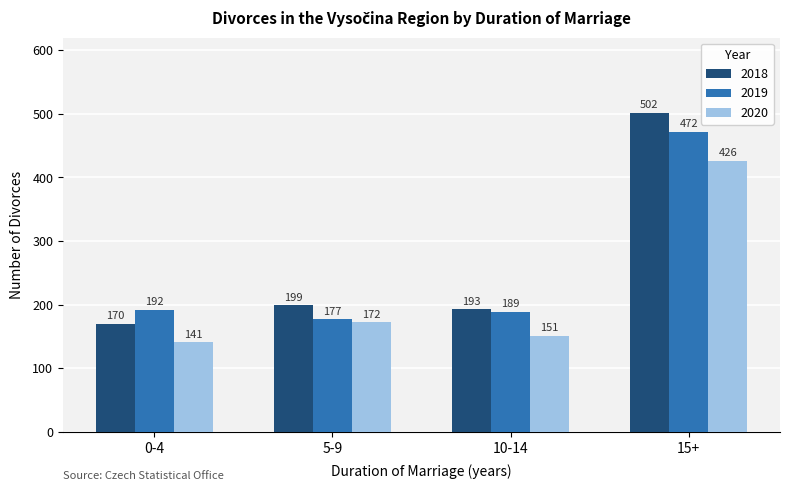

Rank the series by their average value, from highest to lowest.

2018, 2019, 2020